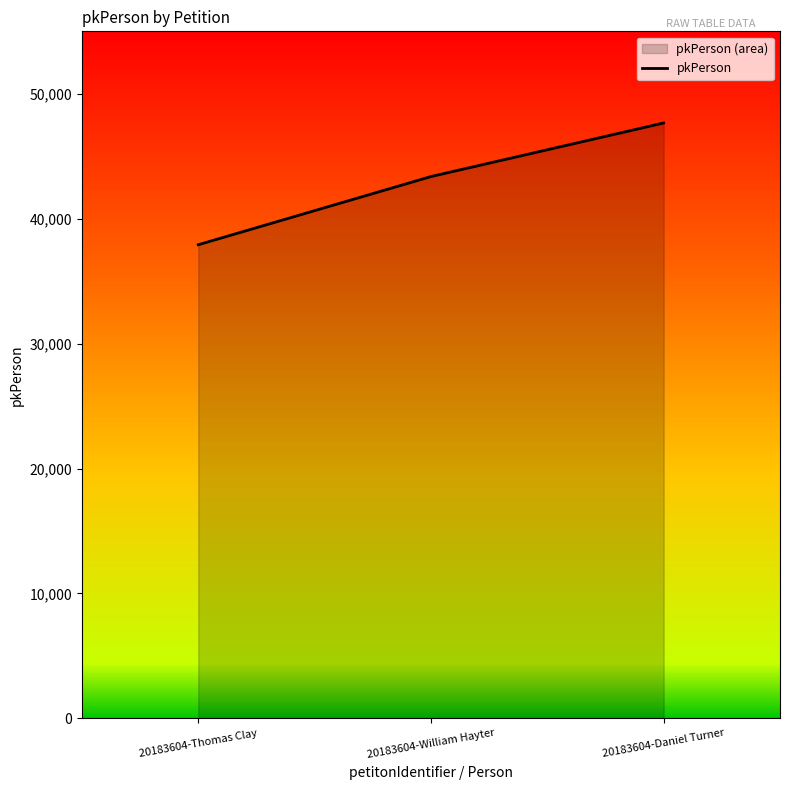

List the labels in order of value, largest first.

20183604-Daniel Turner, 20183604-William Hayter, 20183604-Thomas Clay